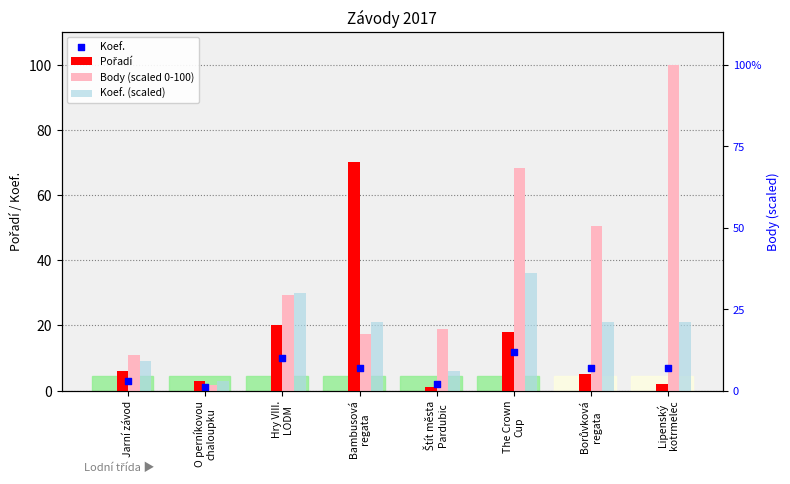

Is the value of Koef. at Borůvková
regata greater than the value of Pořadí at The Crown
Cup?

No